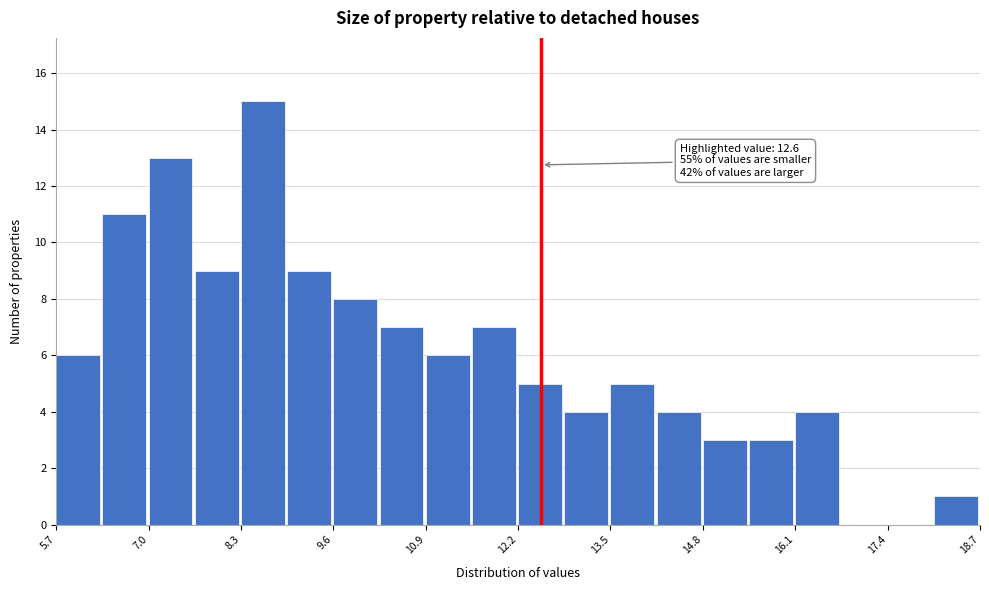

Read against the x-axis, roughly where is the centre of the tallest bar?

8.6